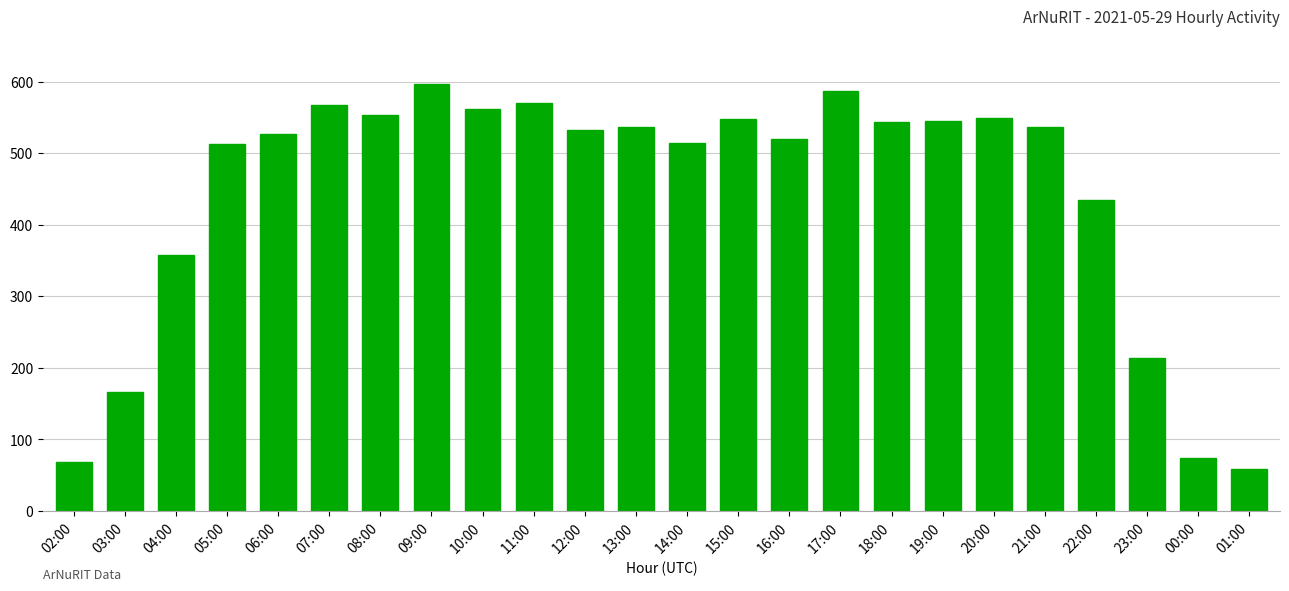

At which label is the value closest to 327?

04:00